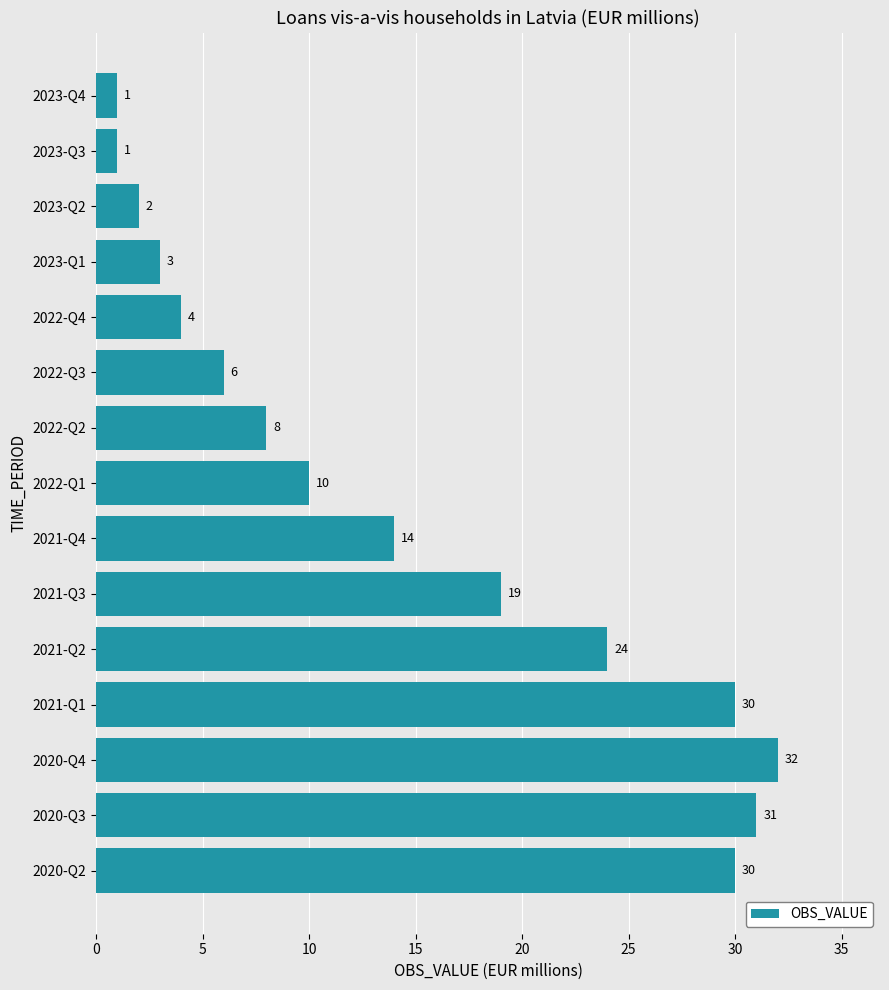

Reading bottom to top, transcribe all the data shown in this chart.

2020-Q2=30	2020-Q3=31	2020-Q4=32	2021-Q1=30	2021-Q2=24	2021-Q3=19	2021-Q4=14	2022-Q1=10	2022-Q2=8	2022-Q3=6	2022-Q4=4	2023-Q1=3	2023-Q2=2	2023-Q3=1	2023-Q4=1